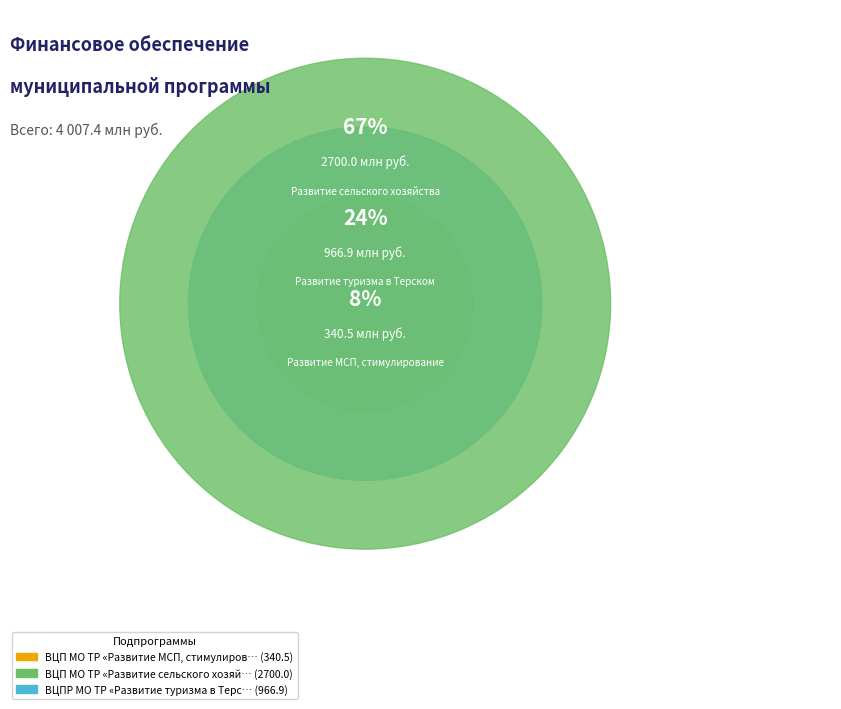

Combined, what portion of the pie is ВЦПР МО ТР «Развитие туризма в Терском» and ВЦП МО ТР «Развитие МСП, стимулирование»?

32.6%